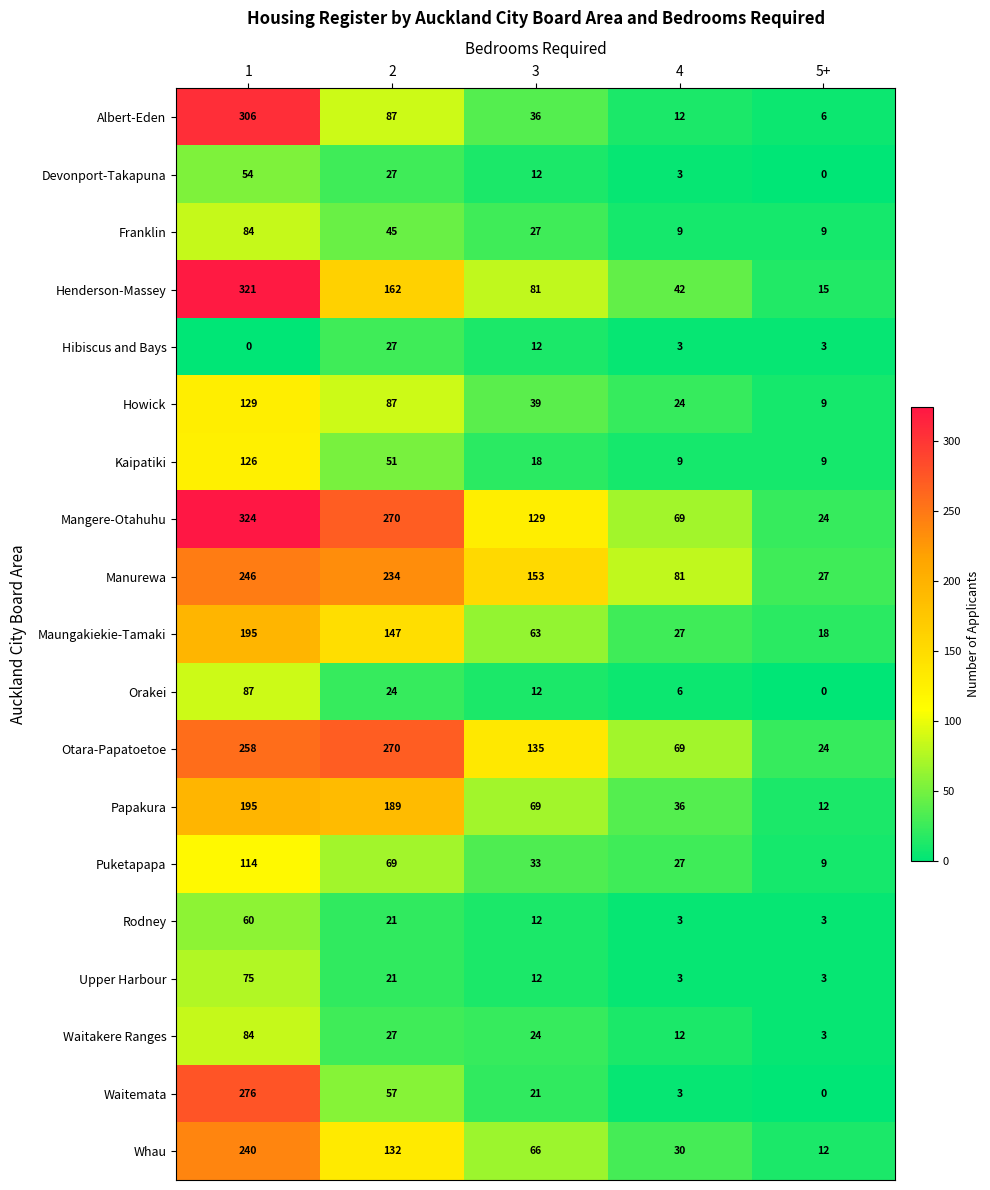

Which series has the largest total across all categories?

Mangere-Otahuhu